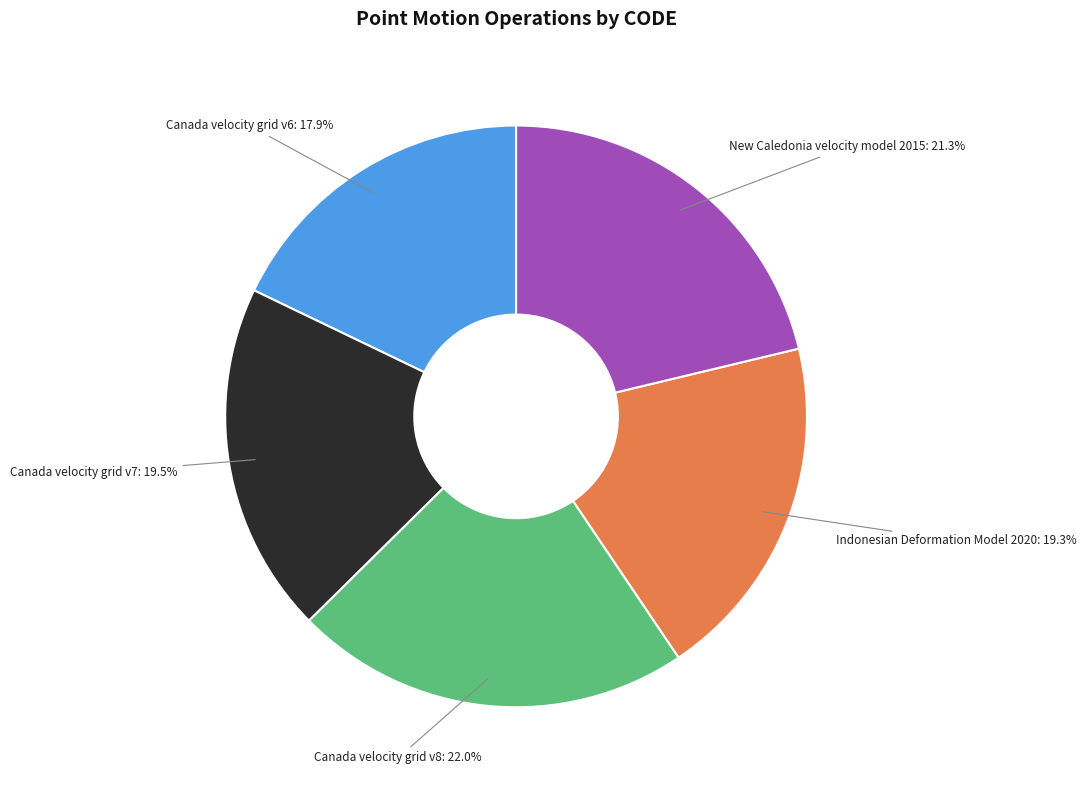

Approximately how many times larger is the value at Indonesian Deformation Model 2020 compared to Canada velocity grid v7?

1.0